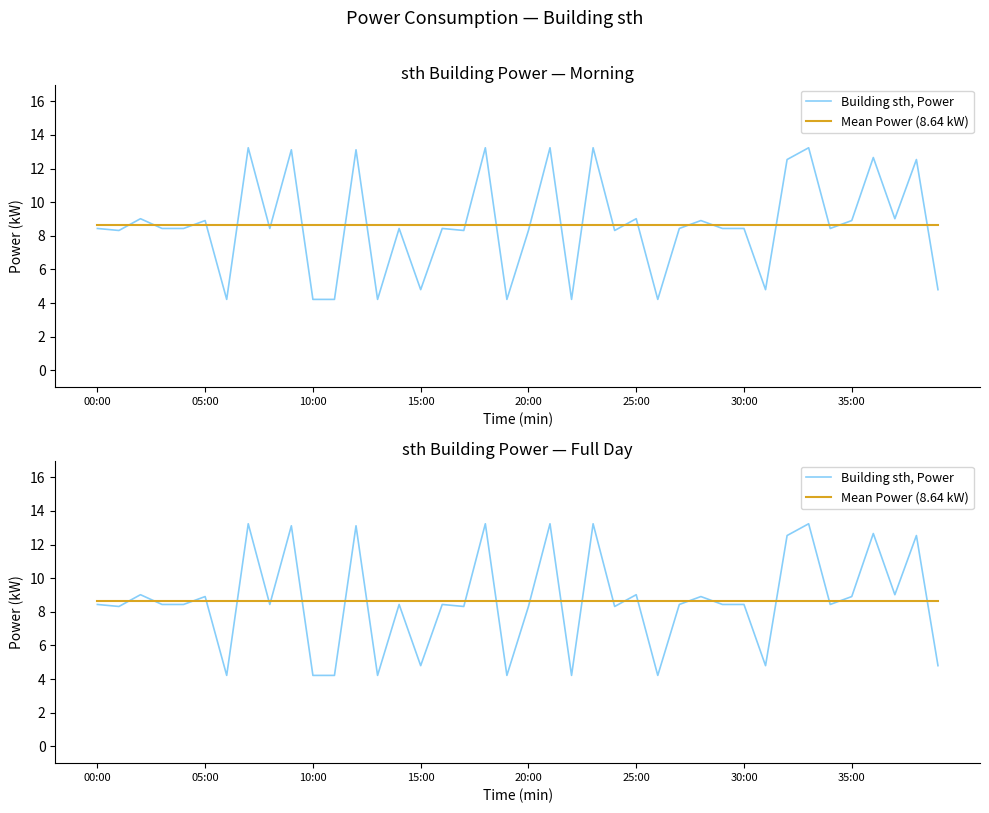

How many lines are shown in the chart?

2